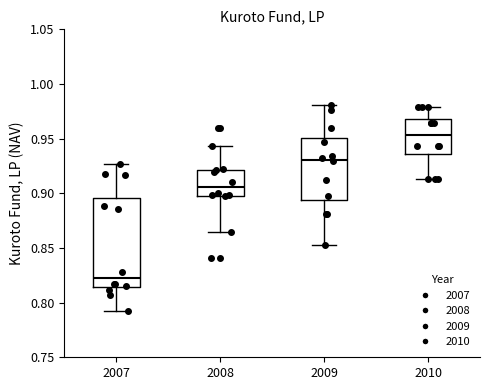

Reading left to right, transcribe this box plot: for each box, give where its median line is, the range the box spans, and where its two whiskers end, as read against the y-axis. The values are not printed on the chart, so give them approximately, as read against the axis.

2007: median 0.825, box 0.815 to 0.895, whiskers 0.790 to 0.925
2008: median 0.905, box 0.900 to 0.920, whiskers 0.865 to 0.945
2009: median 0.930, box 0.895 to 0.950, whiskers 0.855 to 0.980
2010: median 0.955, box 0.935 to 0.970, whiskers 0.915 to 0.980